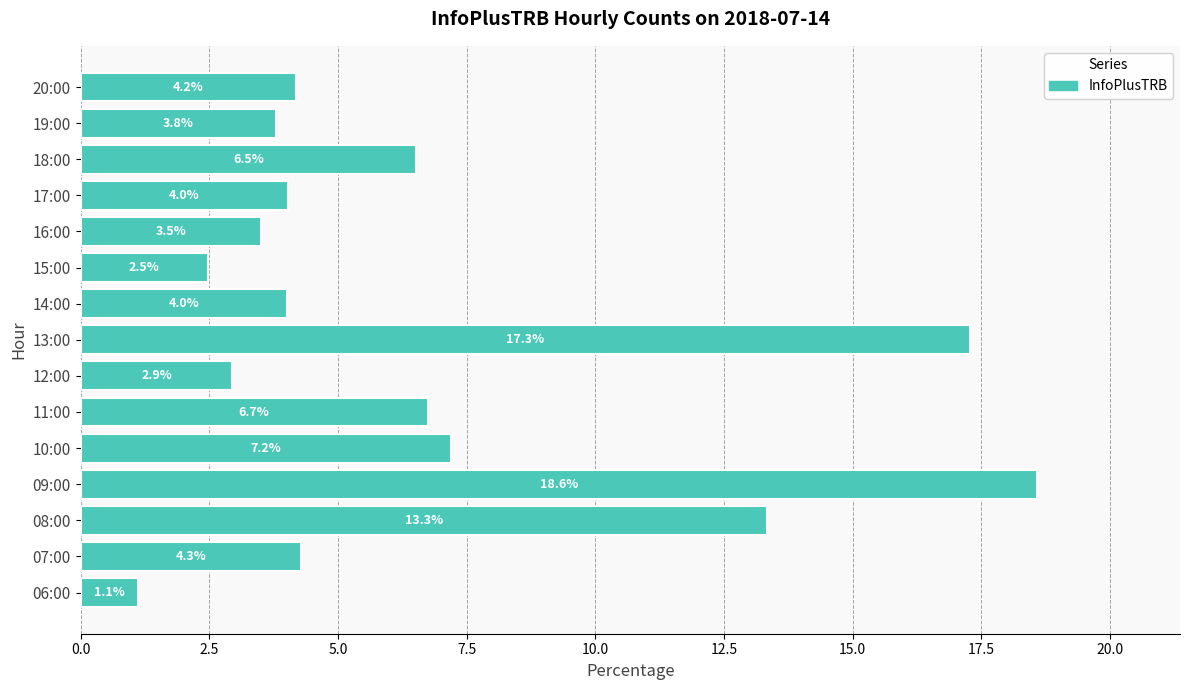

Count the number of categories in the chart.

15